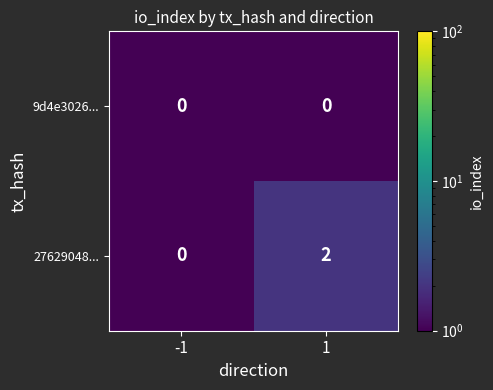

At 1, list the series in order from largest to smallest.

27629048..., 9d4e3026...